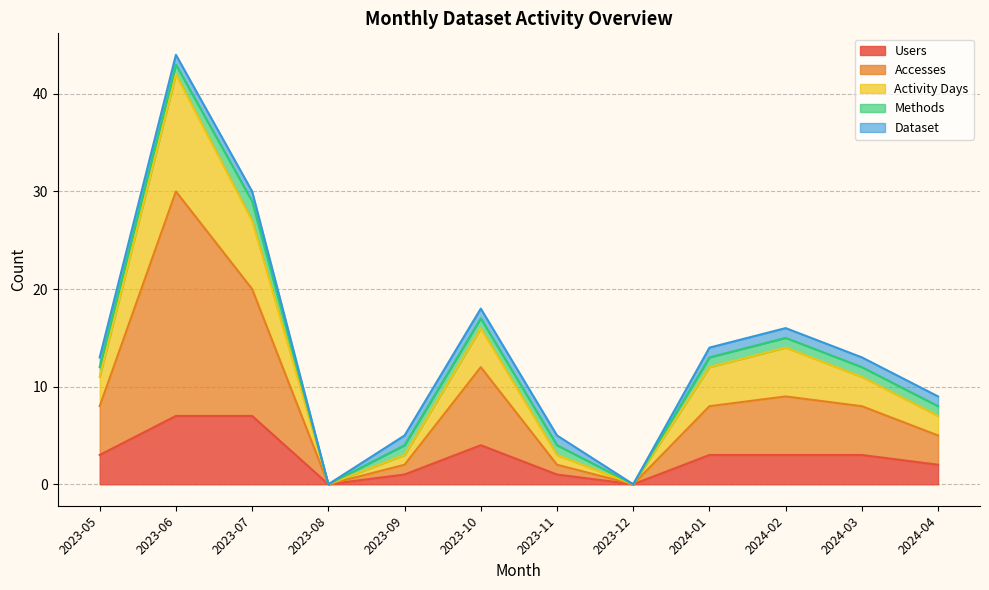

Does the chart display data point markers on the line(s)?

No